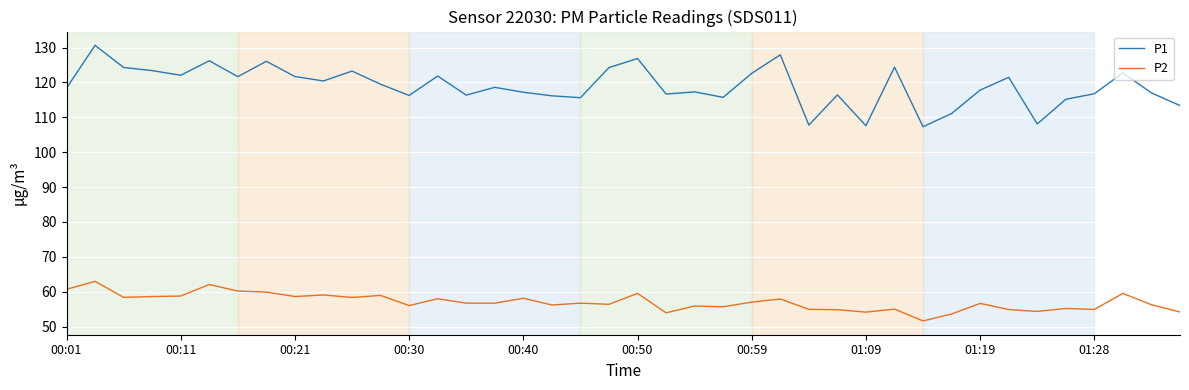

List the series in order of their overall mean, highest first.

P1, P2